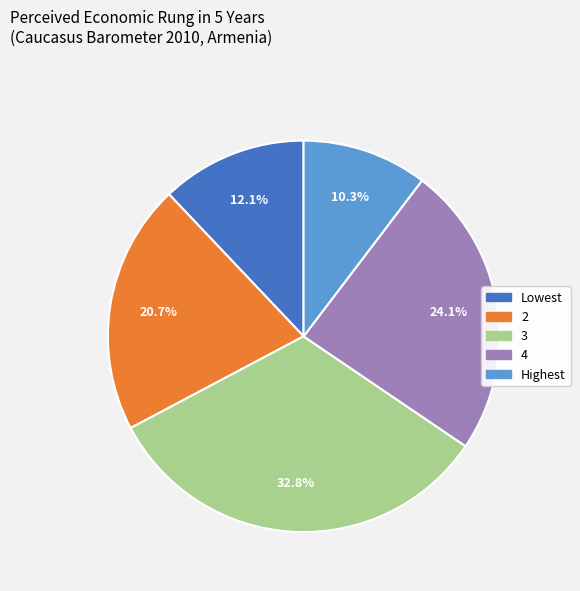

Which slice is the smallest?

Highest